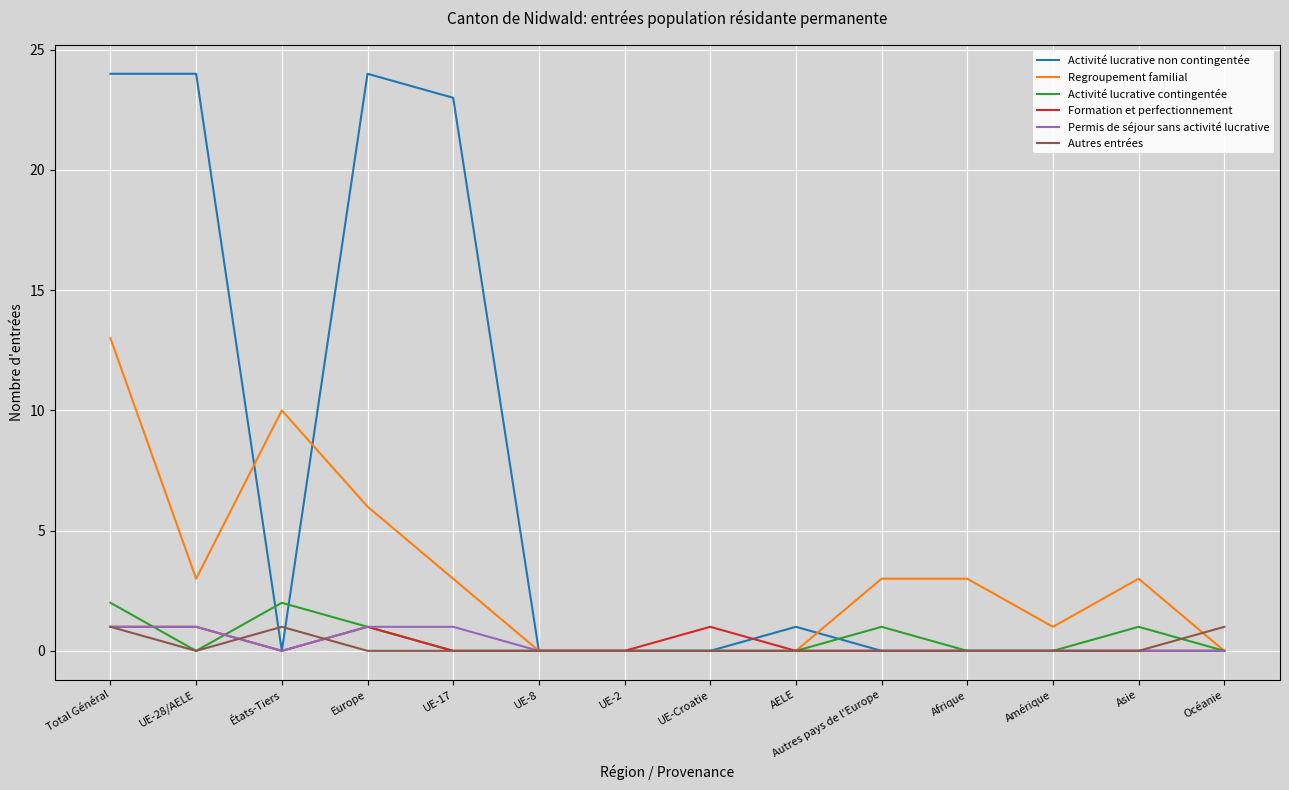

Reading right to left, list all the values displayed in this chart.

Activité lucrative non contingentée: 0	0	0	0	0	1	0	0	0	23	24	0	24	24
Regroupement familial: 0	3	1	3	3	0	0	0	0	3	6	10	3	13
Activité lucrative contingentée: 0	1	0	0	1	0	0	0	0	0	1	2	0	2
Formation et perfectionnement: 0	0	0	0	0	0	1	0	0	0	1	0	1	1
Permis de séjour sans activité lucrative: 0	0	0	0	0	0	0	0	0	1	1	0	1	1
Autres entrées: 1	0	0	0	0	0	0	0	0	0	0	1	0	1